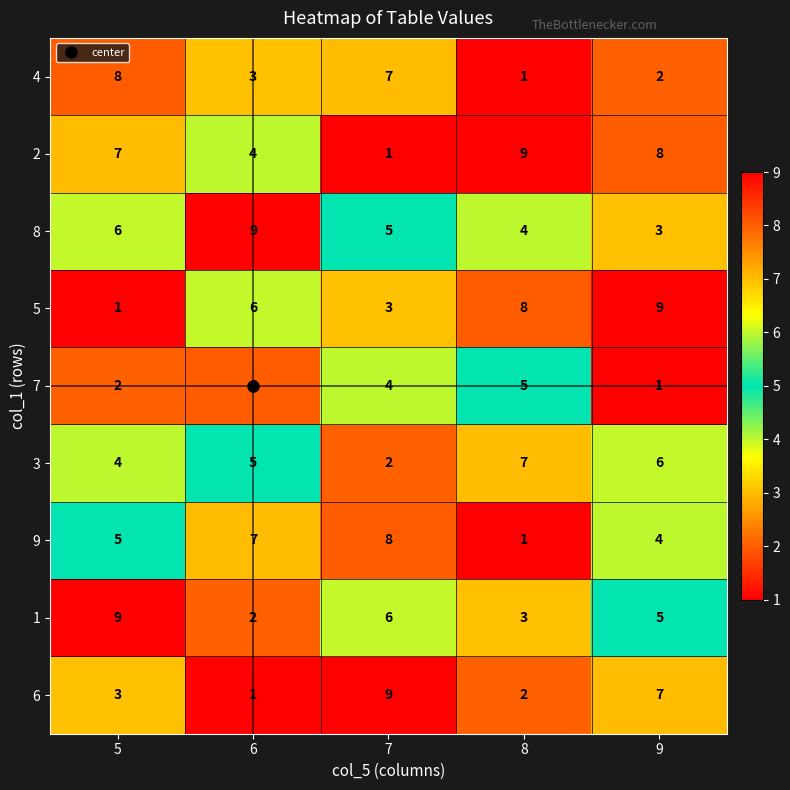

Rank the categories by 1 value from lowest to highest.

6, 8, 9, 7, 5